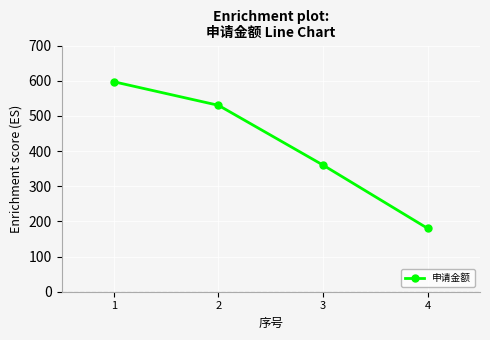

Does the chart display data point markers on the line(s)?

Yes